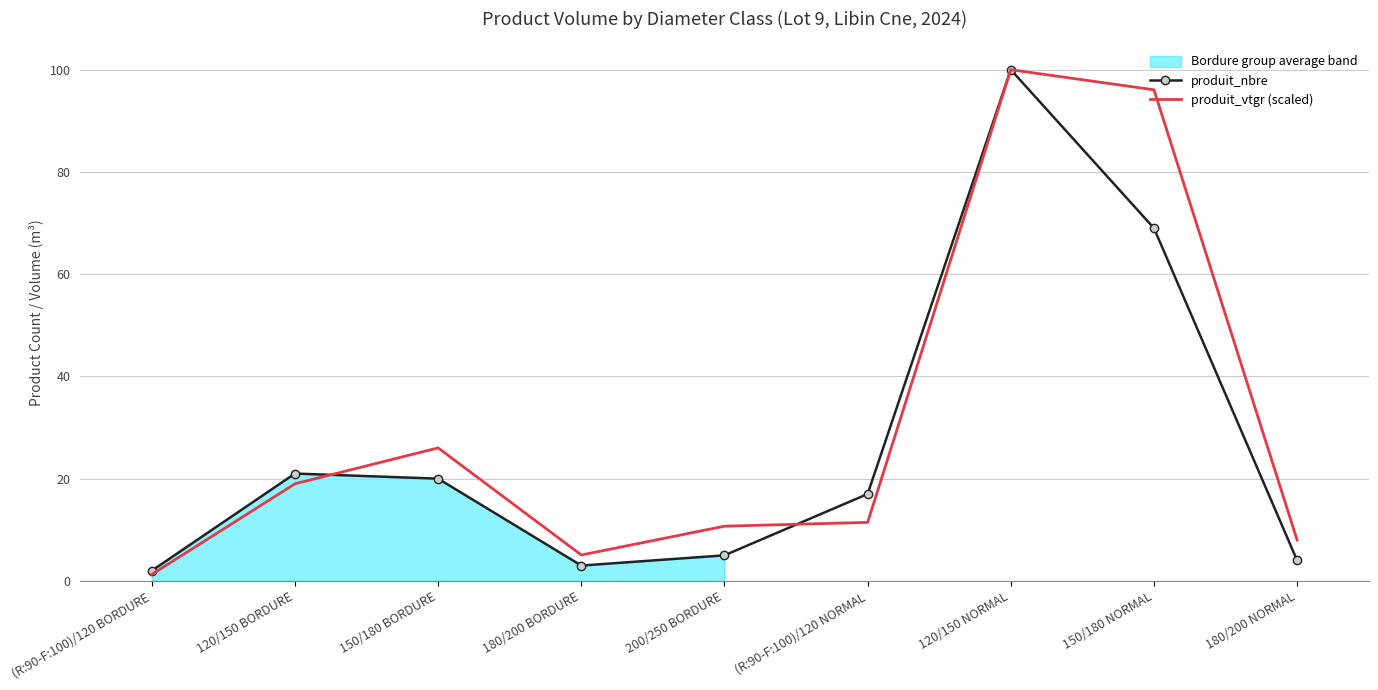

Is it true that produit_vtgr (scaled) equals 19.0 at 120/150 BORDURE?

True